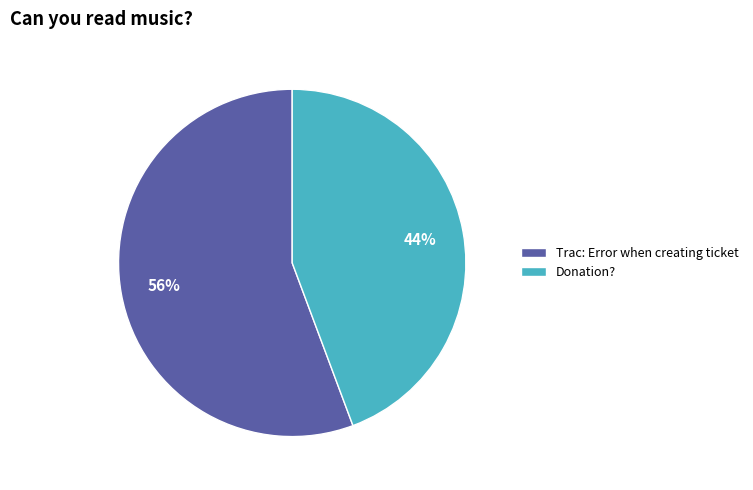

To the nearest percent, what is the average slice percentage?

50%